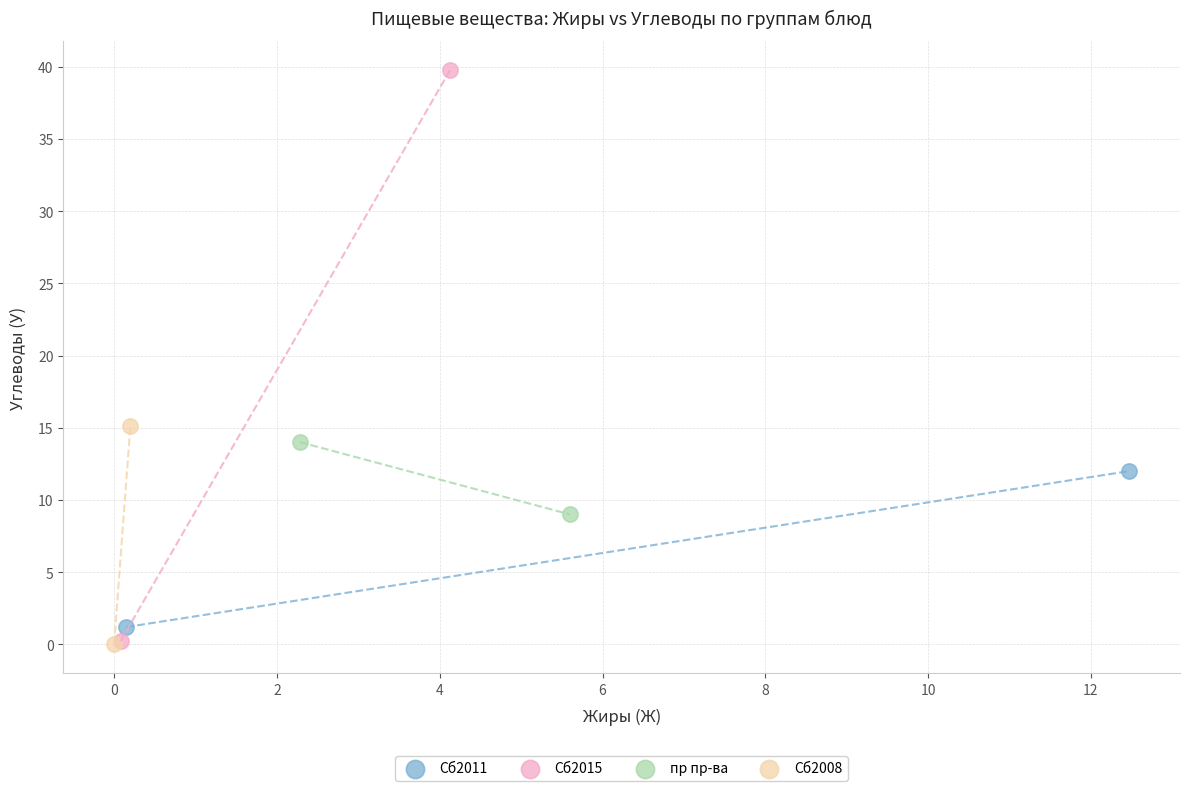

What are all the series names shown in the legend?

Сб2011, Сб2015, пр пр-ва, Сб2008